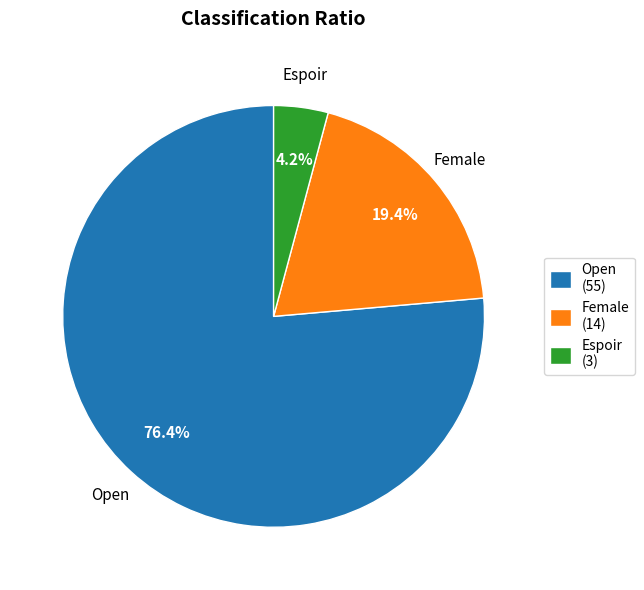

Is there a majority slice in this chart?

Yes